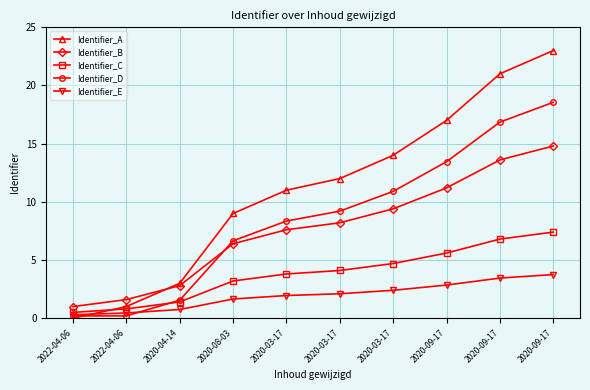

What is the label of the 9th point from the right?

2022-04-06